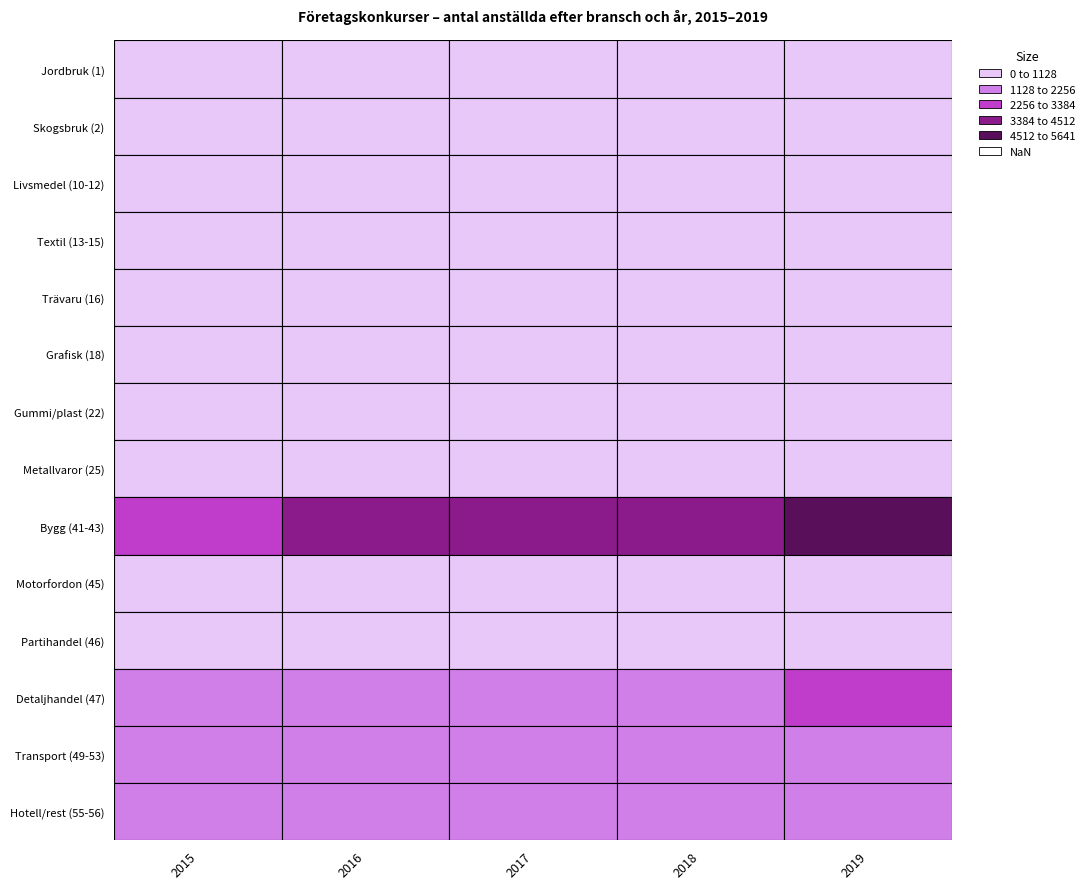

At which label is Grafisk (18) closest to 283?

2019